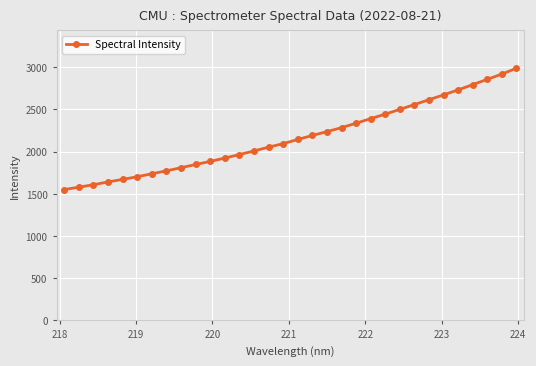

What is the minimum value shown in the chart?

1550.6